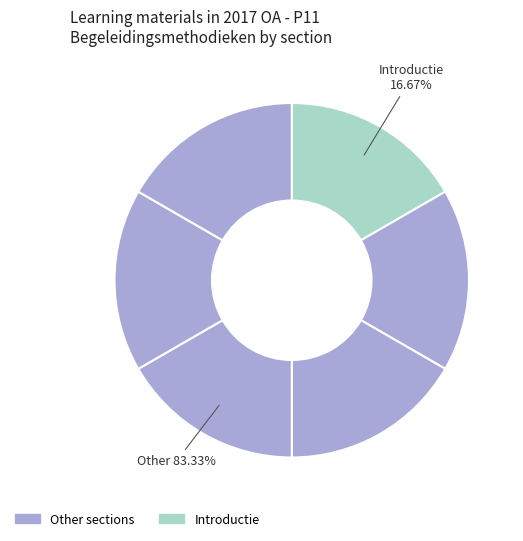

How much of the chart is everything except Introductie?

83.3%